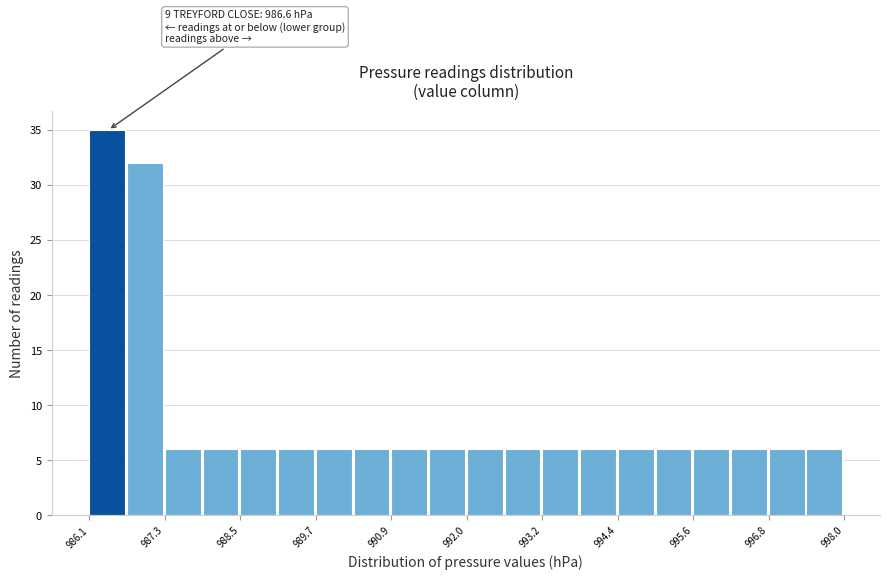

Read against the x-axis, roughly where is the centre of the tallest bar?

986.4